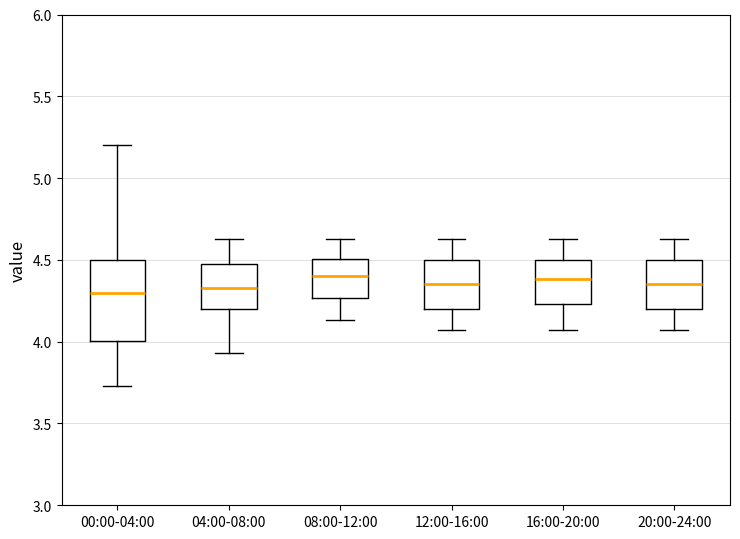

Reading left to right, read every box against the y-axis: the position of its median line, the range the box covers, and the ends of its whiskers. The values are not printed on the chart, so give them approximately, as read against the axis.

00:00-04:00: median 4.30, box 4.00 to 4.50, whiskers 3.75 to 5.20
04:00-08:00: median 4.35, box 4.20 to 4.50, whiskers 3.95 to 4.65
08:00-12:00: median 4.40, box 4.25 to 4.50, whiskers 4.15 to 4.65
12:00-16:00: median 4.35, box 4.20 to 4.50, whiskers 4.05 to 4.65
16:00-20:00: median 4.40, box 4.25 to 4.50, whiskers 4.05 to 4.65
20:00-24:00: median 4.35, box 4.20 to 4.50, whiskers 4.05 to 4.65